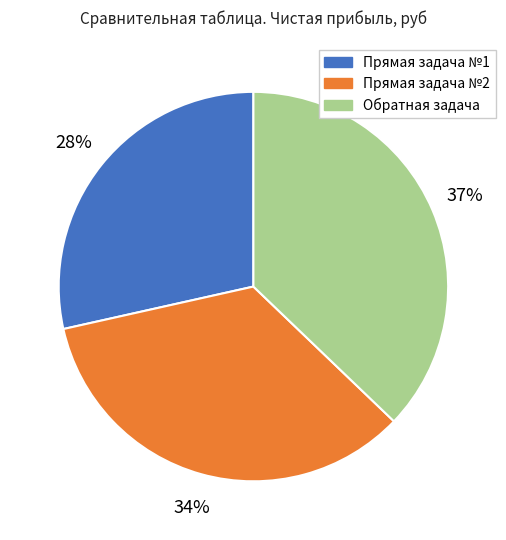

Combined, do Обратная задача and Прямая задача №2 account for over 50%?

Yes